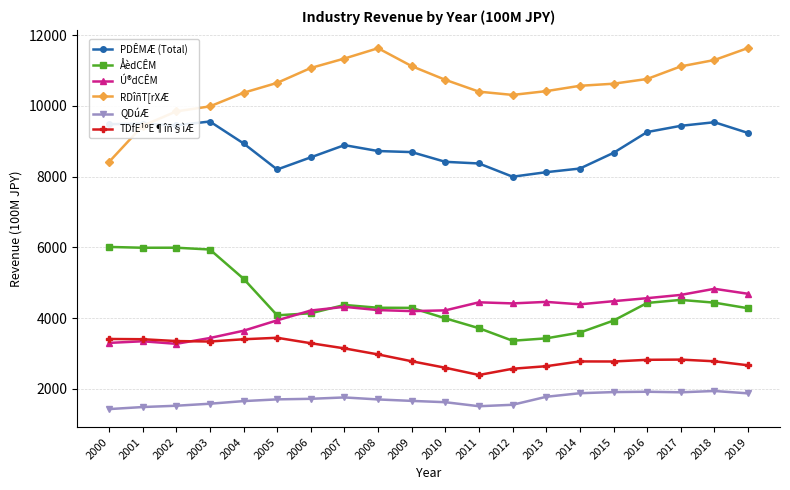

What is the smallest value displayed?

1428